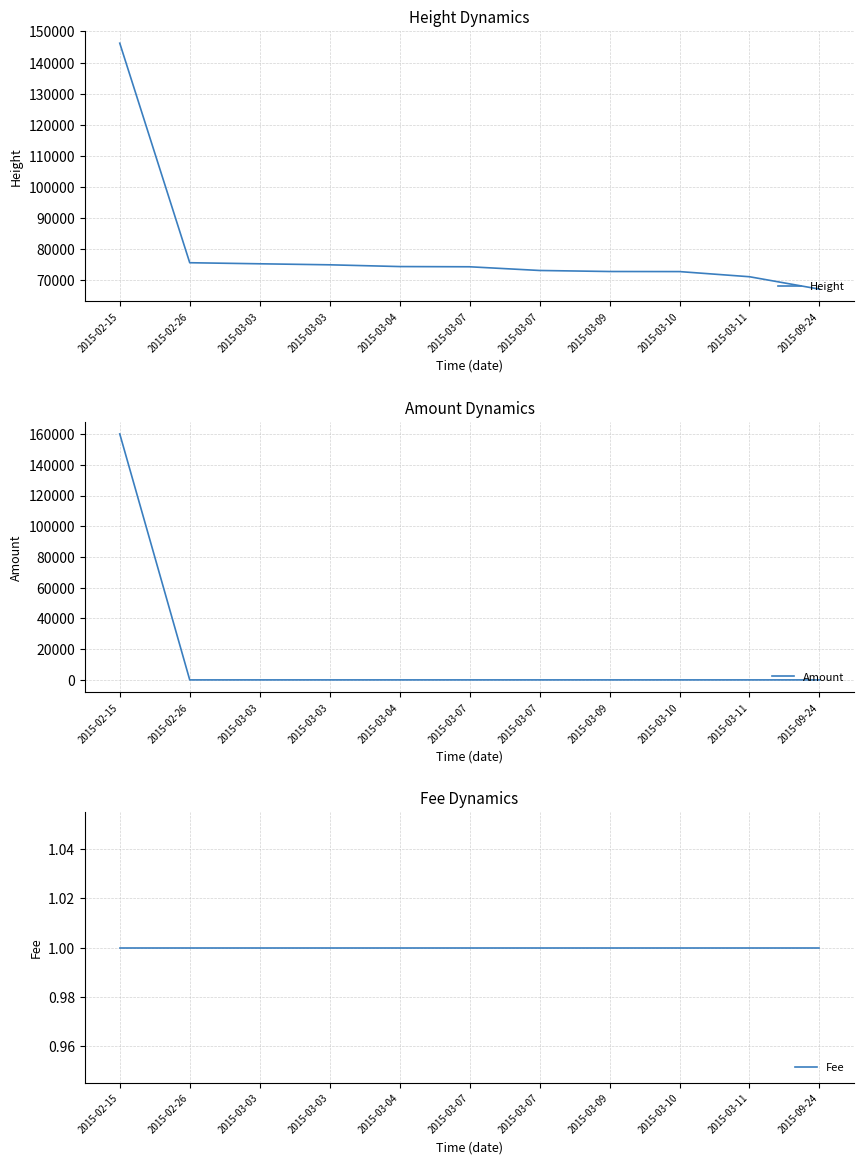

What is the difference between the Height values at 2015-03-03 and 2015-02-26?

669